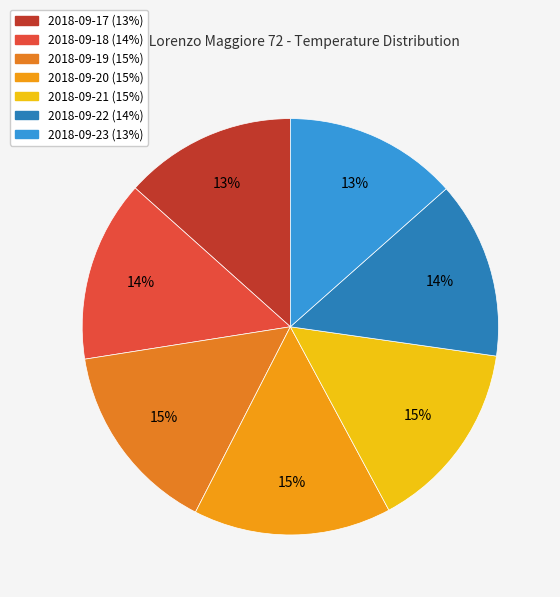

True or false: 2018-09-22 accounts for 14% of the total.

True